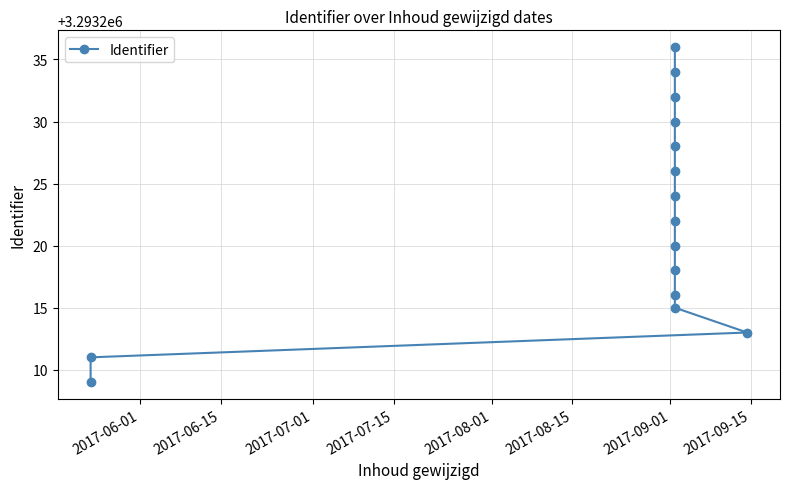

What is the difference between the values at 2017-09-15 and 2017-09-01?

2